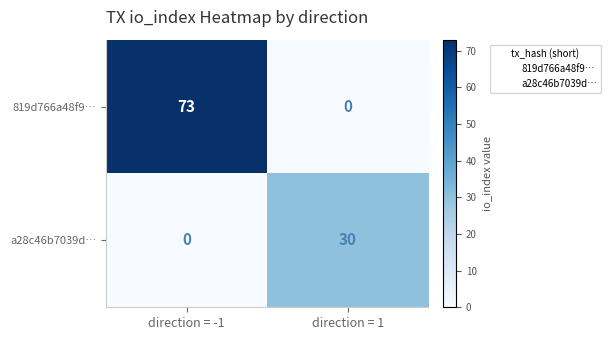

Reading right to left, transcribe all the data shown in this chart.

819d766a48f9…: 0	73
a28c46b7039d…: 30	0